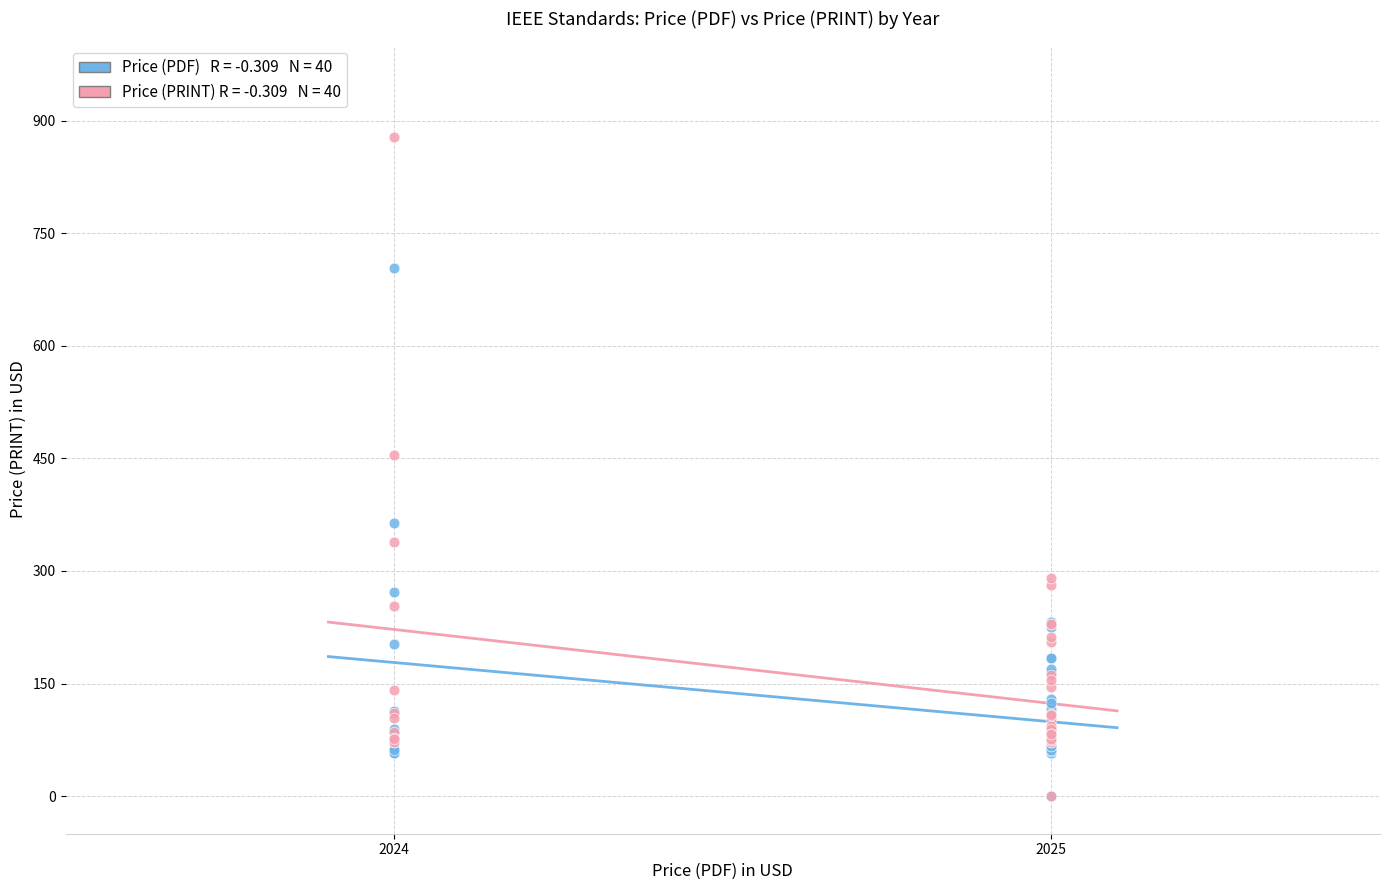

Across all series, what Y value is closest to 439?

455